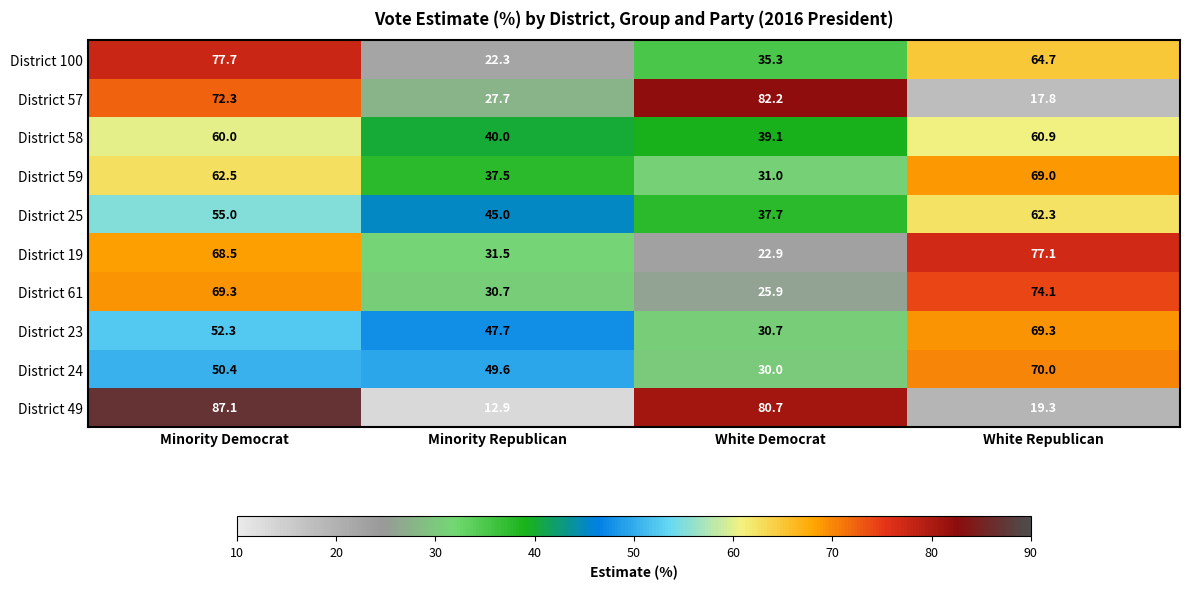

List the series in order of their peak value, lowest first.

District 58, District 25, District 59, District 23, District 24, District 61, District 19, District 100, District 57, District 49